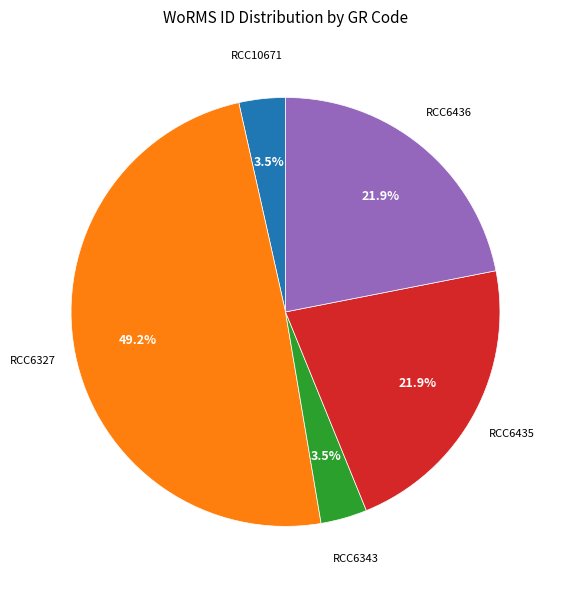

Does any single category account for the majority?

No